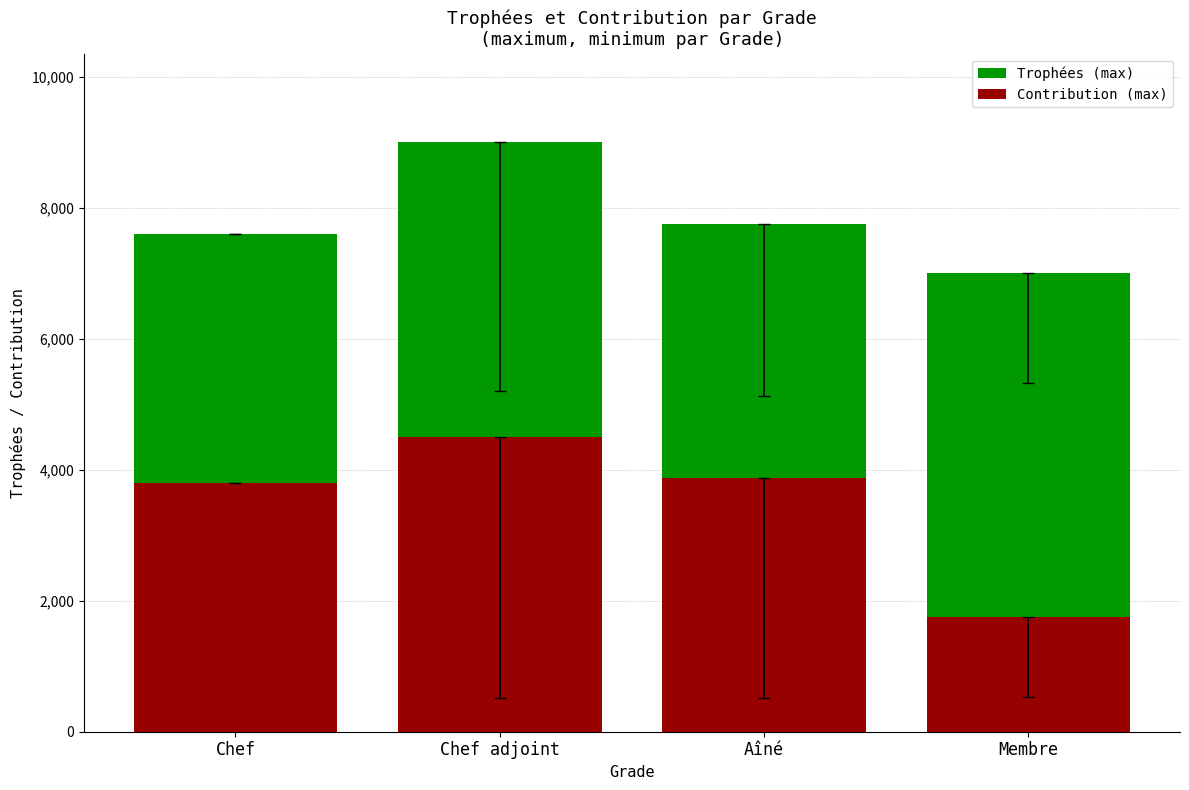

At which label is Trophées (max) closest to 8000?

Aîné